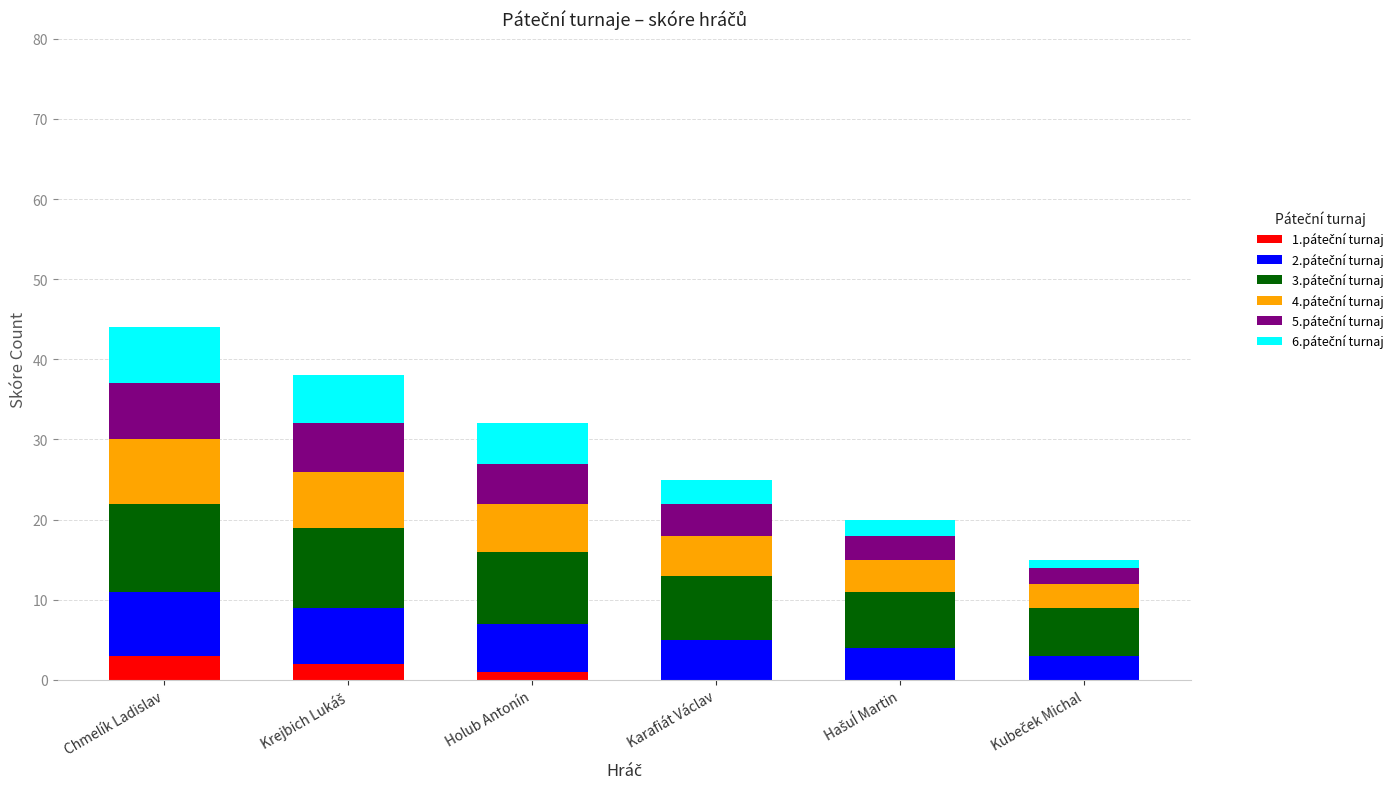

Which series changed the most between Krejbich Lukáš and Holub Antonín?

1.páteční turnaj